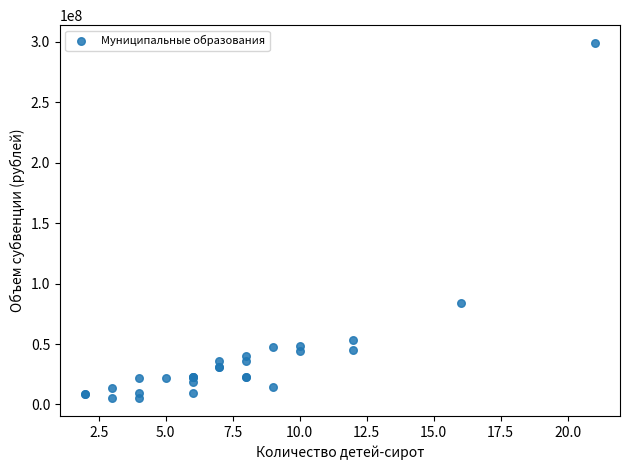

What Y value in the scatter plot is closest to 152016707?

83782690.0